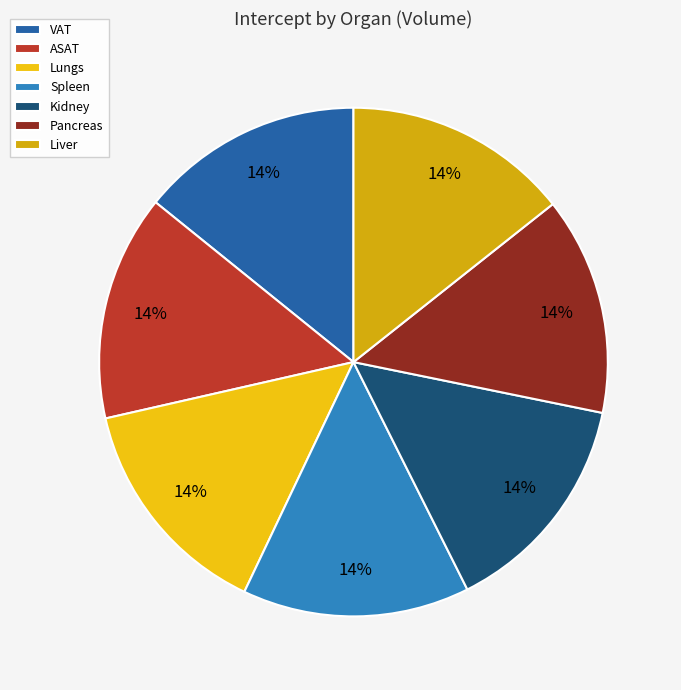

Does Liver account for over 50% of the chart?

No